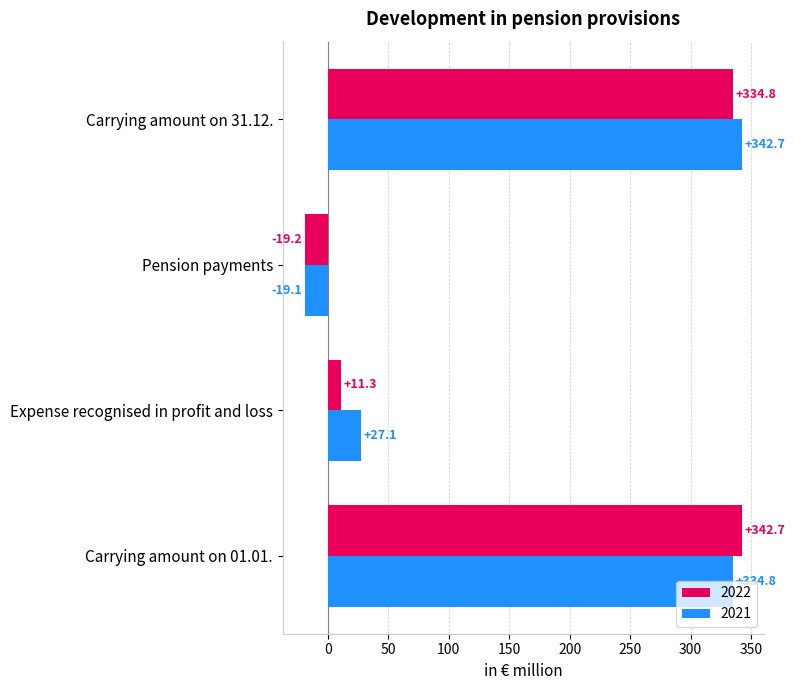

Where is 2022 nearest to the value 161?

Expense recognised in profit and loss